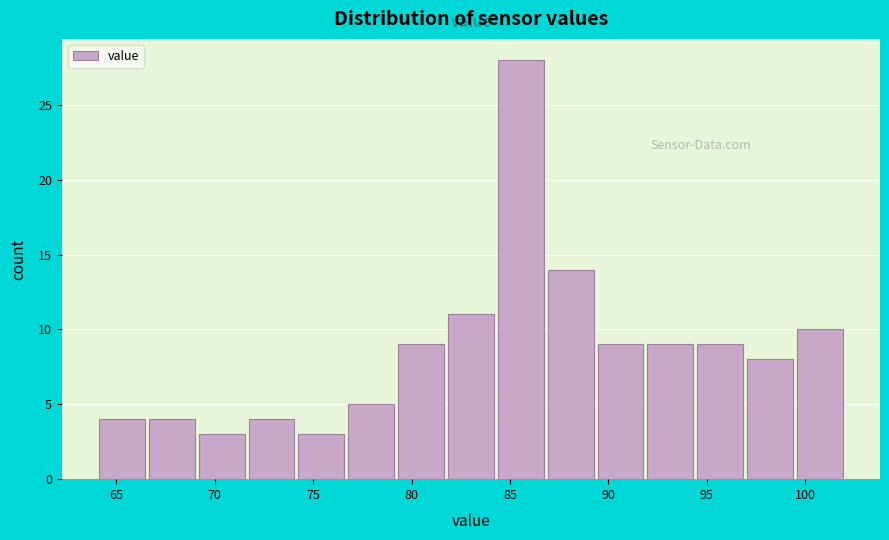

Over which range of the x-axis is the bar tallest?

84.5 to 87.0